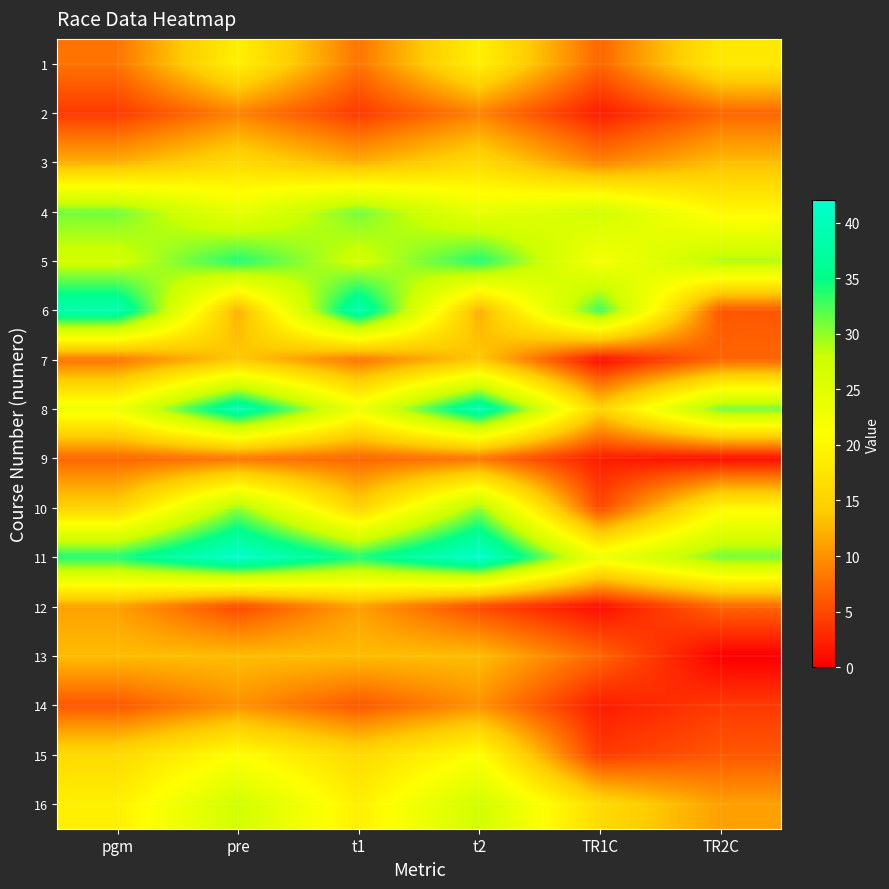

What is the total value across all series at t2?

323